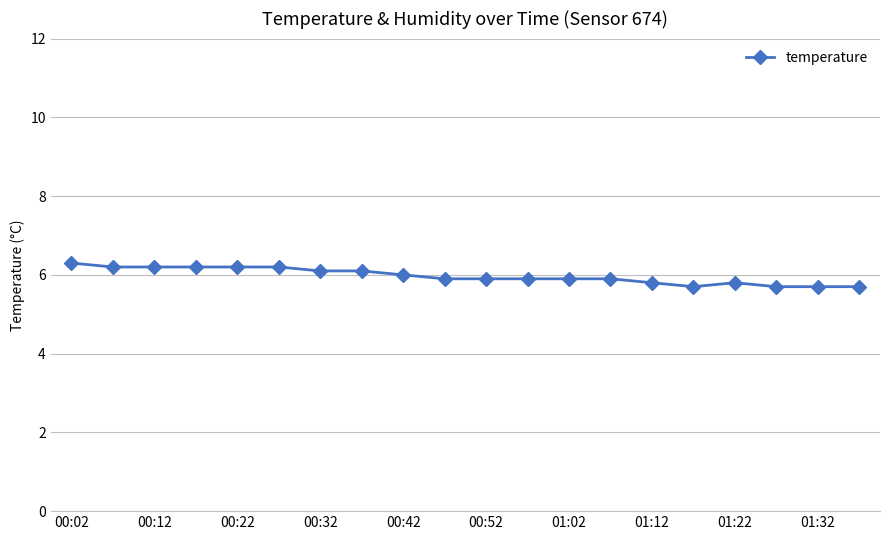

What is the greatest value displayed?

6.3